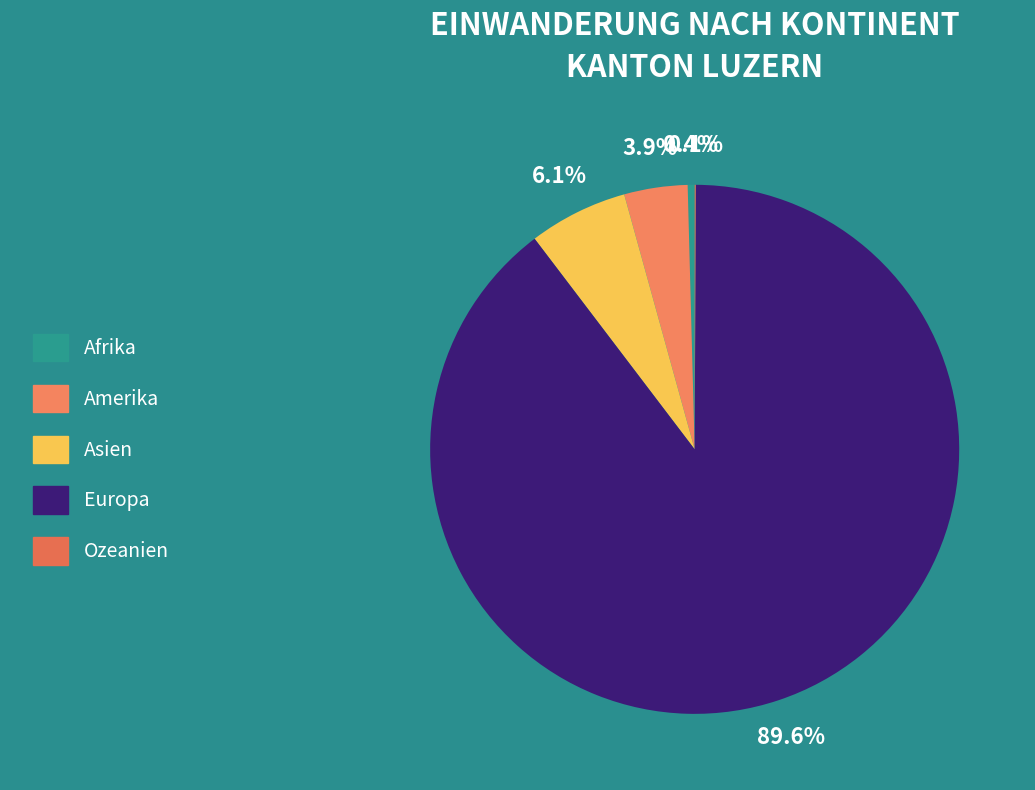

Count the number of slices in the pie.

5